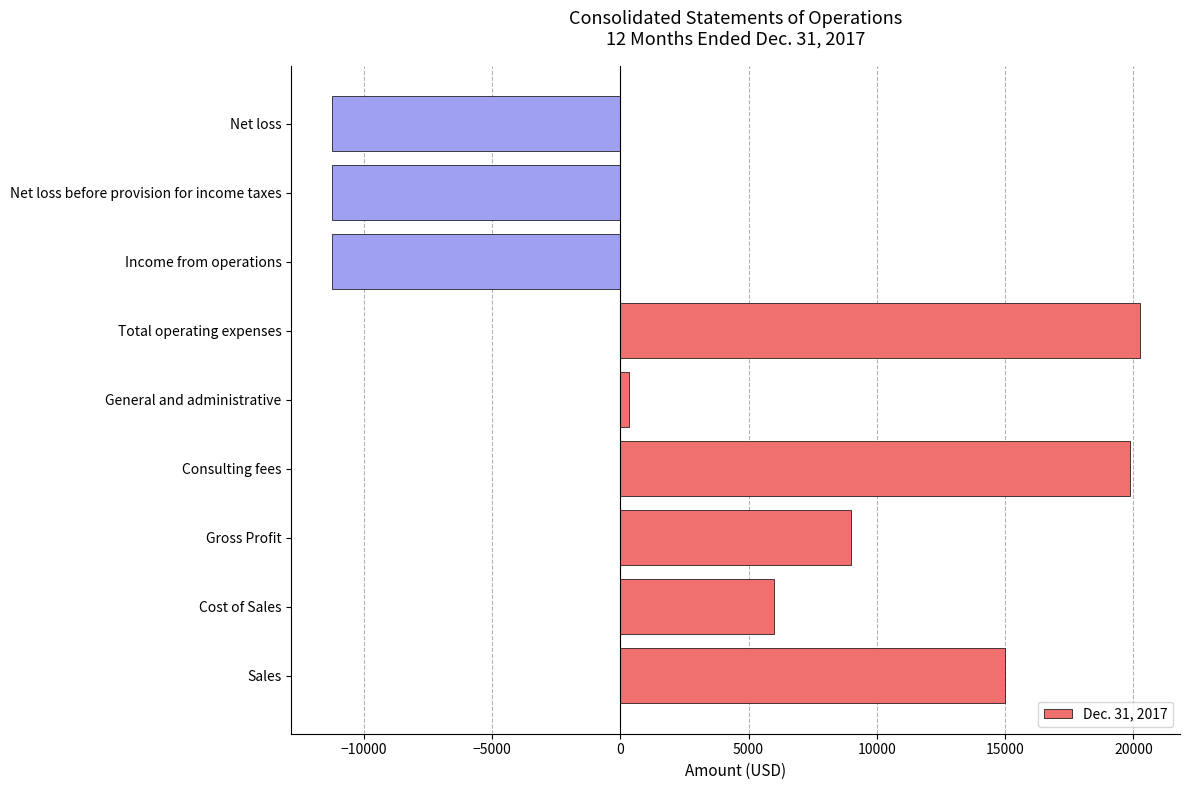

What is the maximum value shown in the chart?

20241